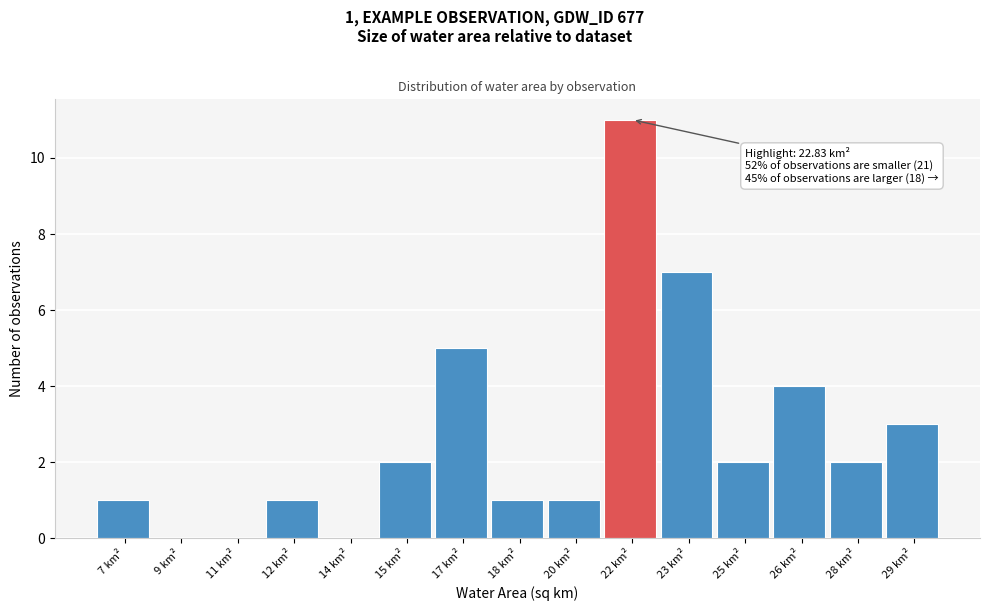

Reading left to right, extract all data points from this chart.

7 km²=1	9 km²=0	11 km²=0	12 km²=1	14 km²=0	15 km²=2	17 km²=5	18 km²=1	20 km²=1	22 km²=11	23 km²=7	25 km²=2	26 km²=4	28 km²=2	29 km²=3